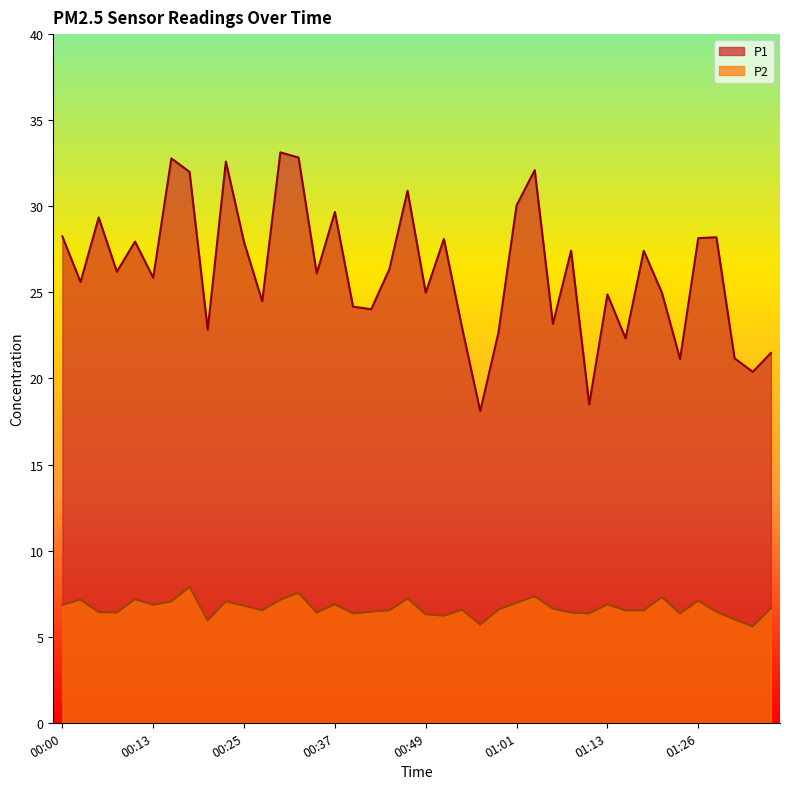

The value of P1 at 01:01 is 30.1. True or false?

True